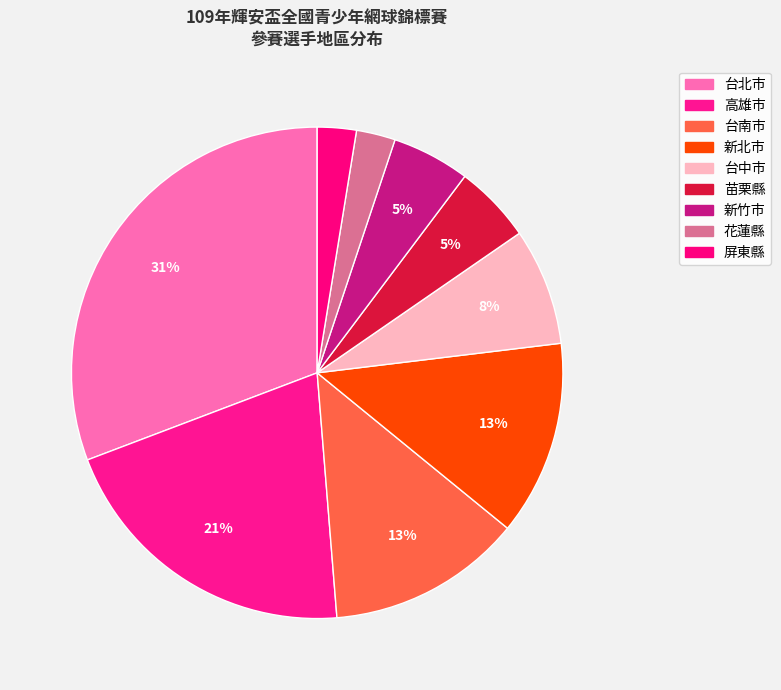

To the nearest percent, what is the difference between the 高雄市 and 花蓮縣 slice percentages?

18%